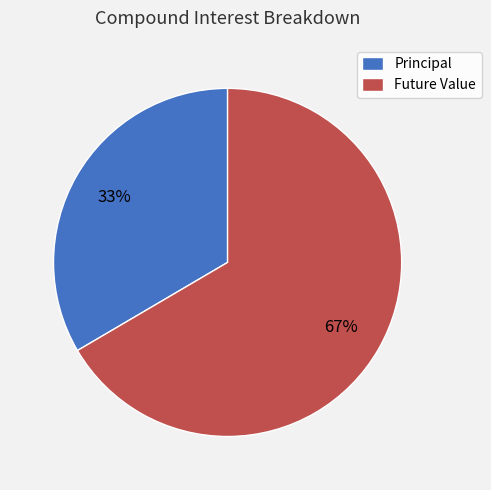

Does any single category account for the majority?

Yes